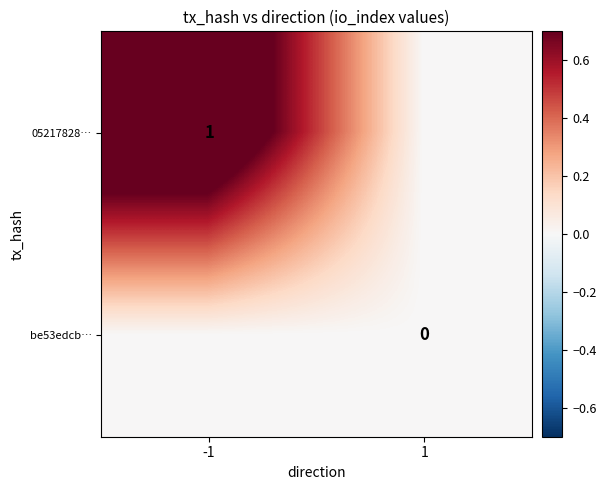

Is the value of be53edcb… at 1 greater than the value of 05217828… at -1?

No